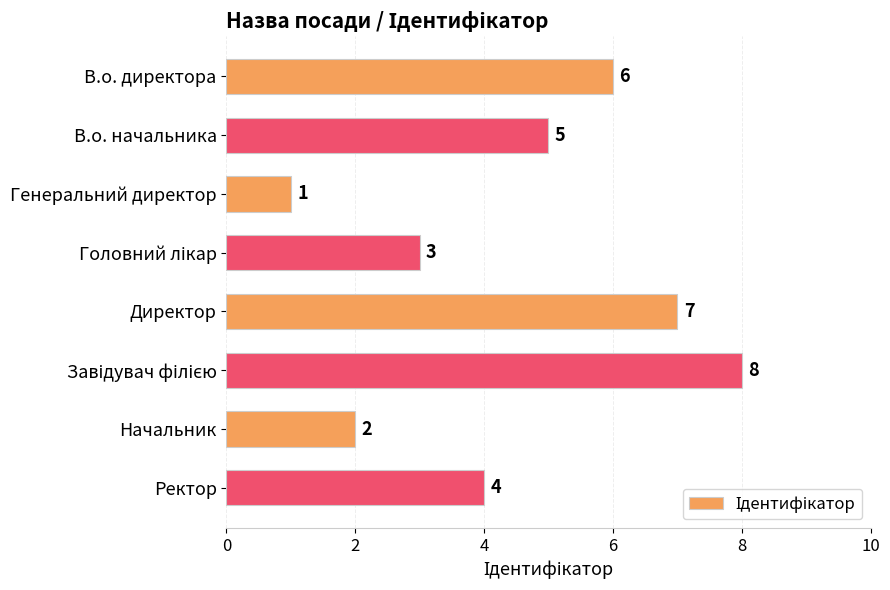

How many data points are less than 5?

4